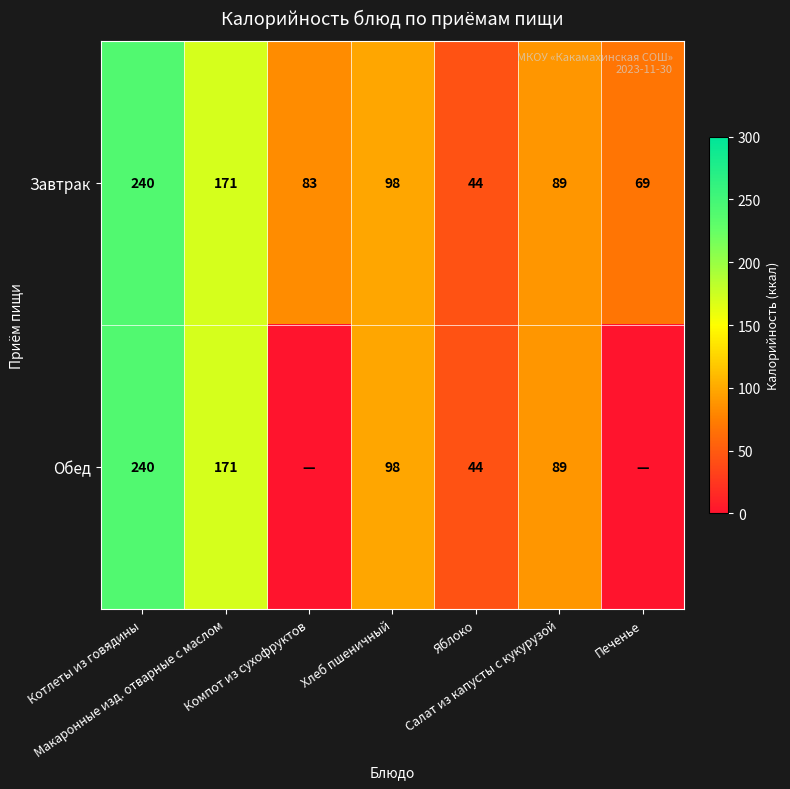

What is the difference between the second highest and minimum values in the Завтрак series?

127